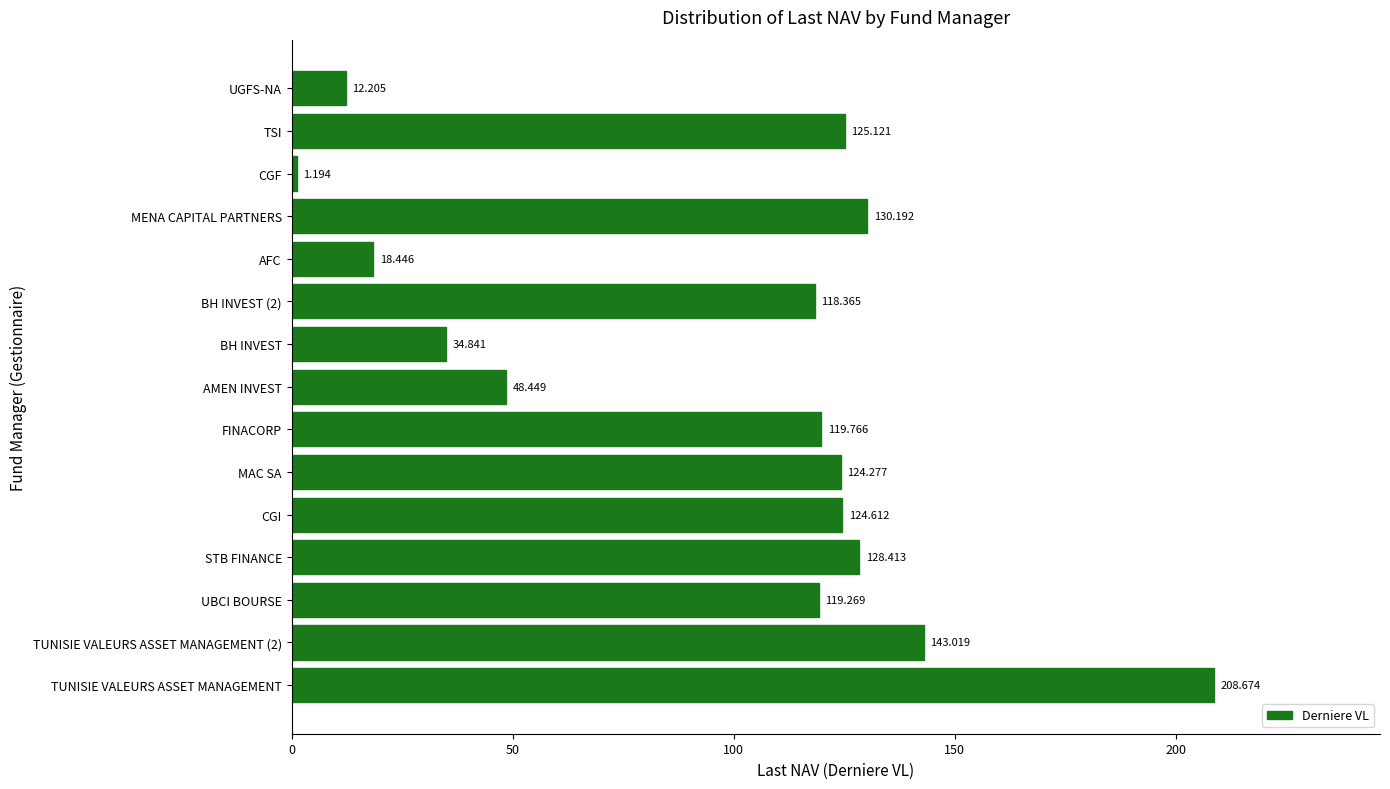

Which label corresponds to the largest value in the chart?

TUNISIE VALEURS ASSET MANAGEMENT